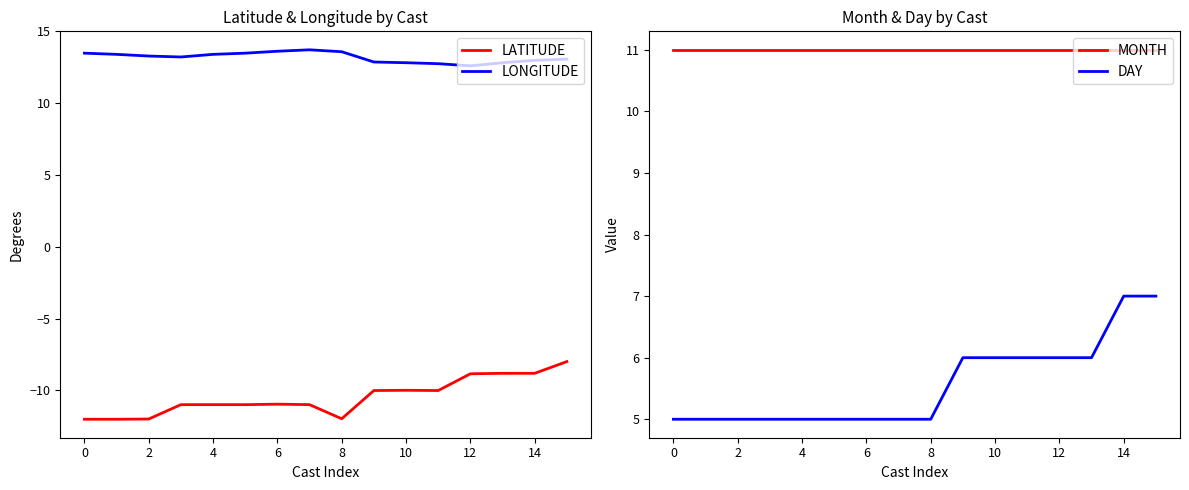

True or false: LONGITUDE and LATITUDE intersect in this chart.

False